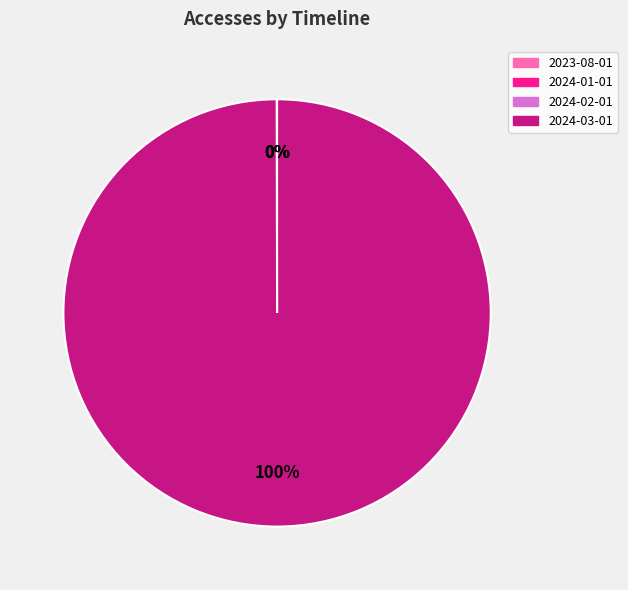

To the nearest percent, what percentage of the pie is 2024-03-01?

100%